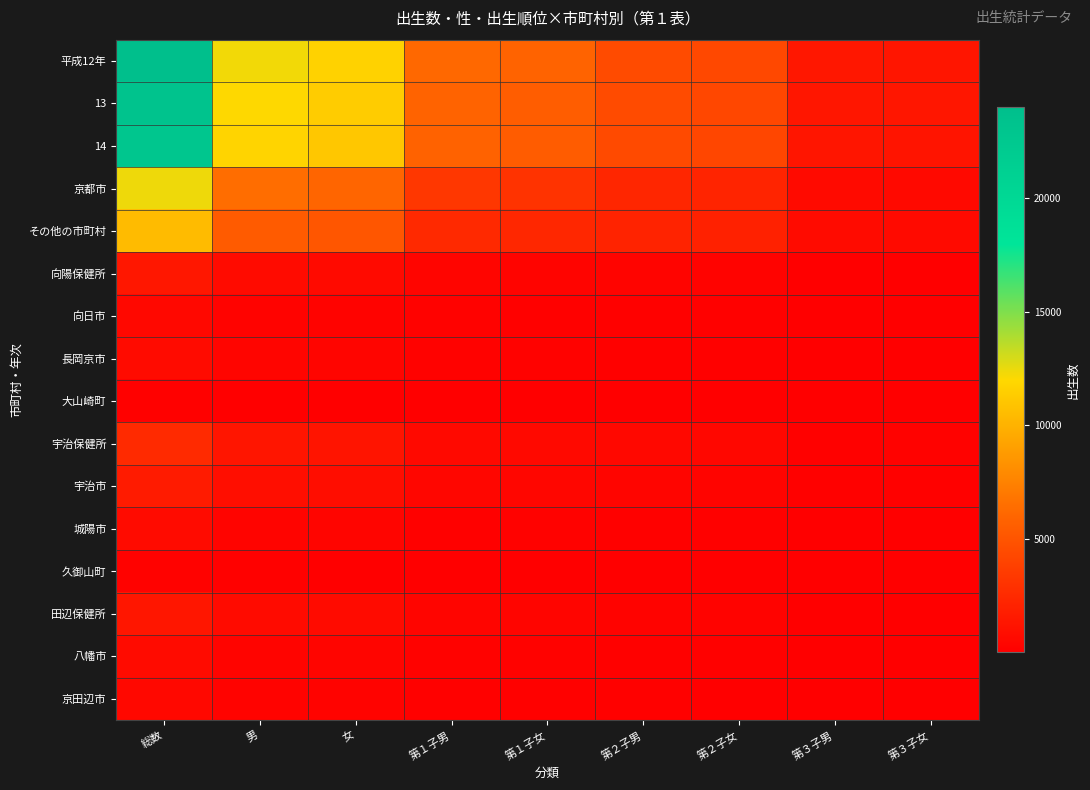

Which series has the widest spread of values?

平成12年